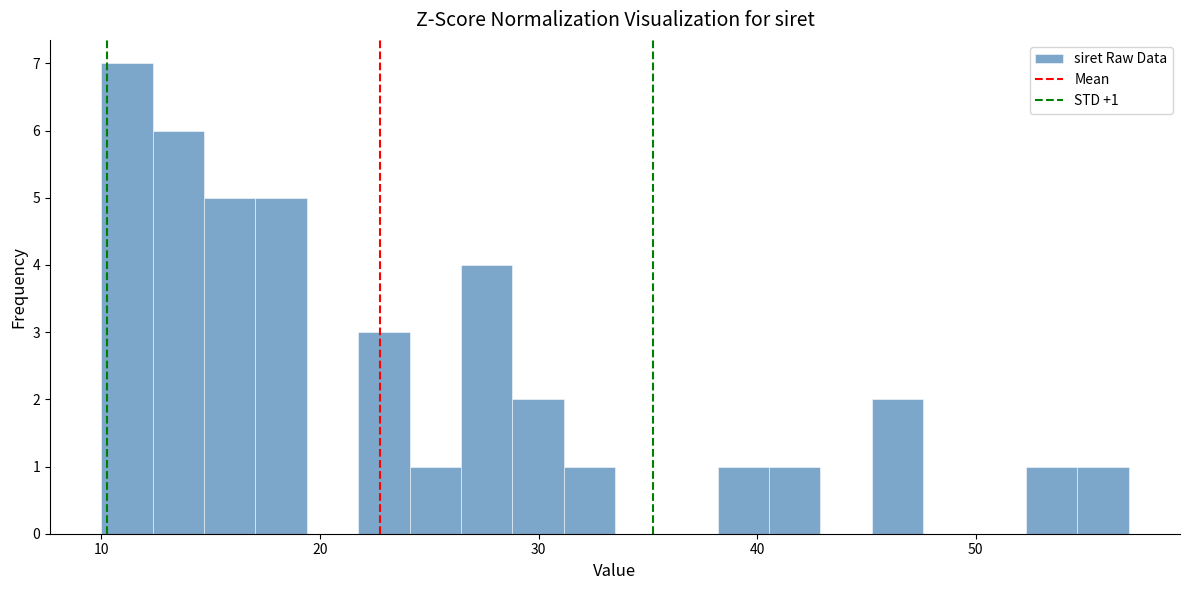

Around what value on the x-axis is the tallest bar? Give the approximate position of its centre, as read against the axis.

11